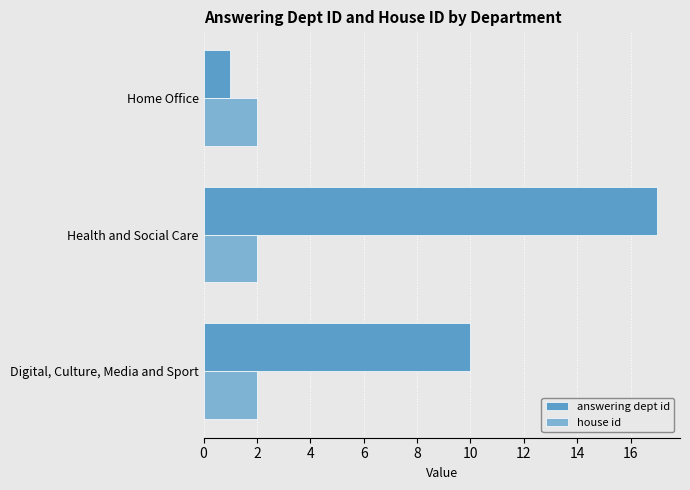

List the series in order of their overall mean, lowest first.

house id, answering dept id